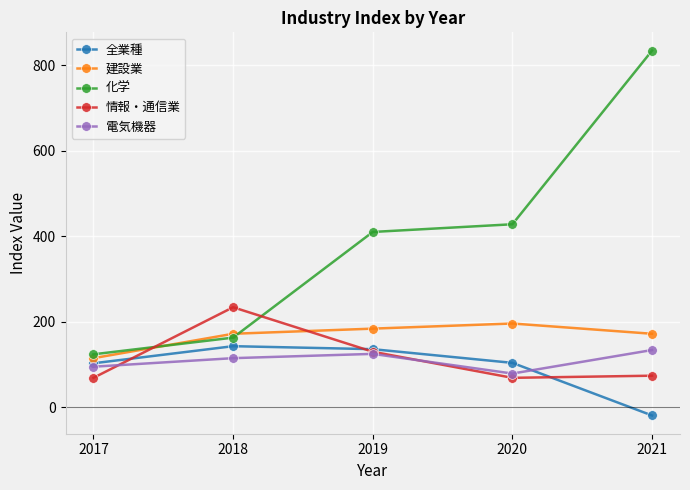

Rank the series by their maximum value, from highest to lowest.

化学, 情報・通信業, 建設業, 全業種, 電気機器